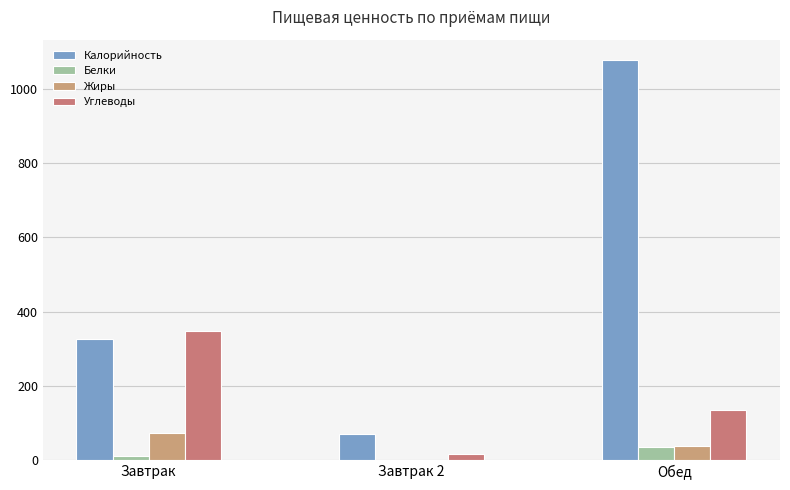

Rank the categories by Белки value from lowest to highest.

Завтрак 2, Завтрак, Обед